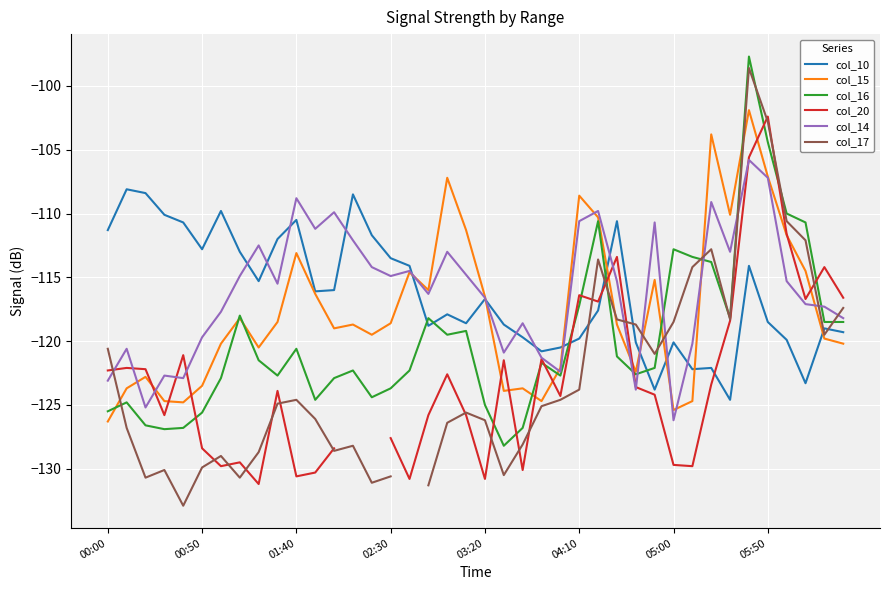

How many negative values does the col_20 series have?

38